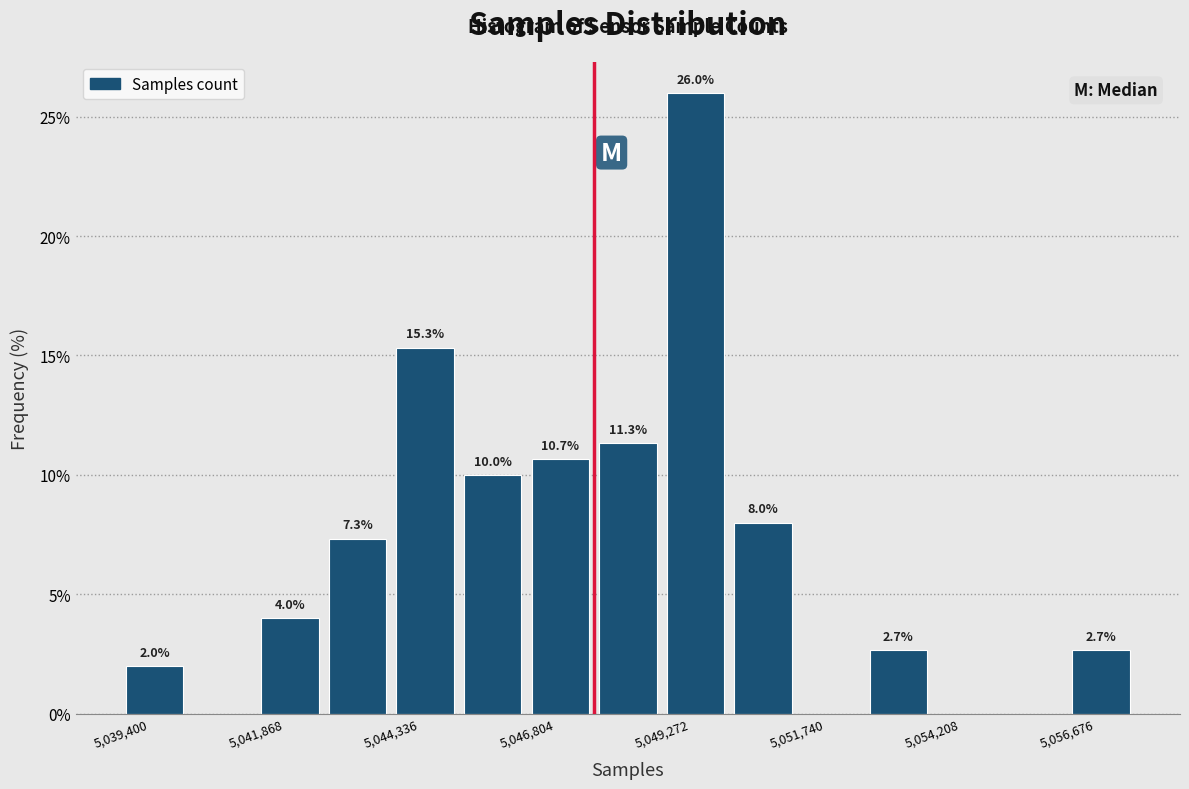

Read against the x-axis, roughly where is the centre of the tallest bar?

5050000